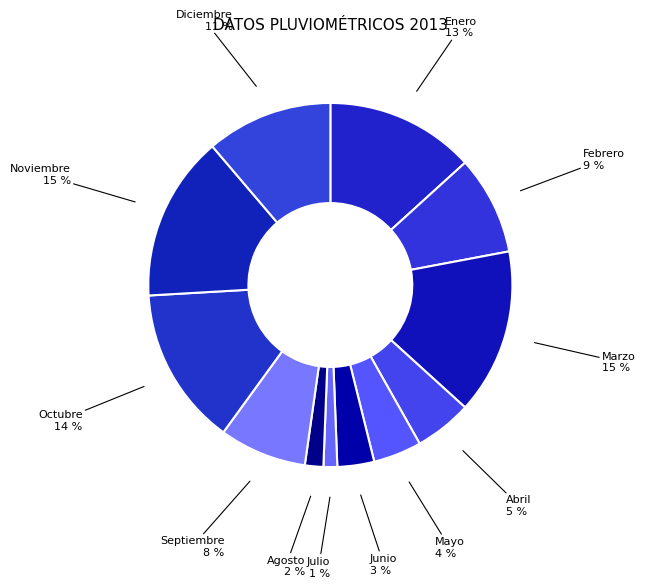

To the nearest percent, what is the difference between the Octubre and Junio slice percentages?

11%